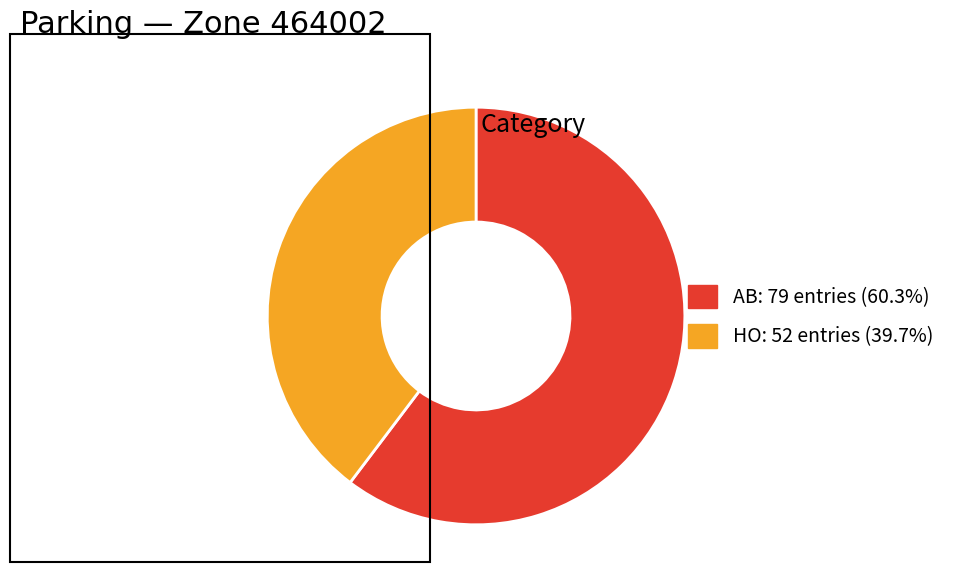

Which category has the smallest portion of the pie?

HO